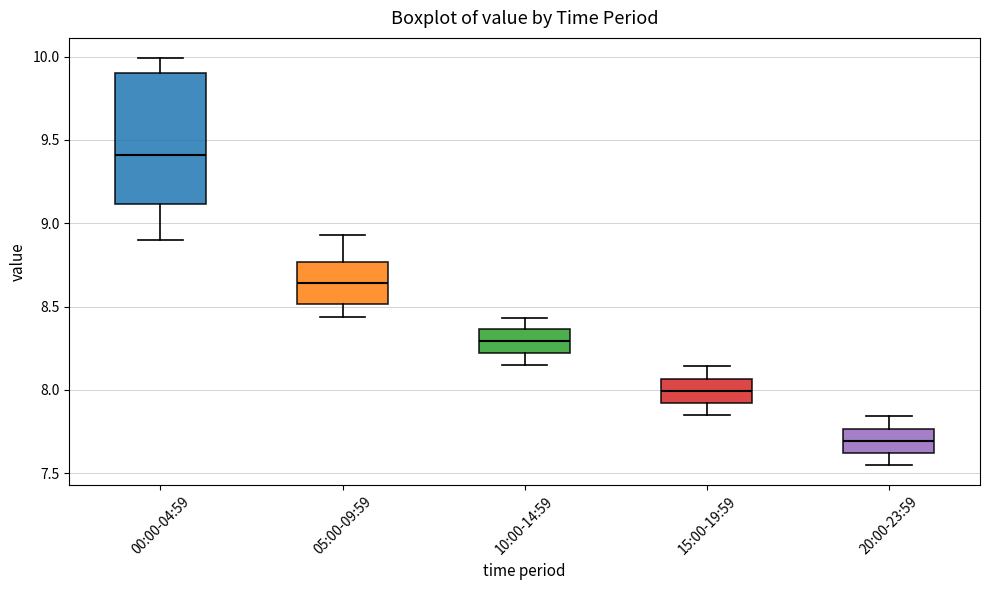

Reading left to right, transcribe this box plot: for each box, give where its median line is, the range the box spans, and where its two whiskers end, as read against the y-axis. The values are not printed on the chart, so give them approximately, as read against the axis.

00:00-04:59: median 9.40, box 9.10 to 9.90, whiskers 8.90 to 10.00
05:00-09:59: median 8.65, box 8.50 to 8.75, whiskers 8.45 to 8.95
10:00-14:59: median 8.30, box 8.20 to 8.35, whiskers 8.15 to 8.45
15:00-19:59: median 8.00, box 7.90 to 8.05, whiskers 7.85 to 8.15
20:00-23:59: median 7.70, box 7.60 to 7.75, whiskers 7.55 to 7.85